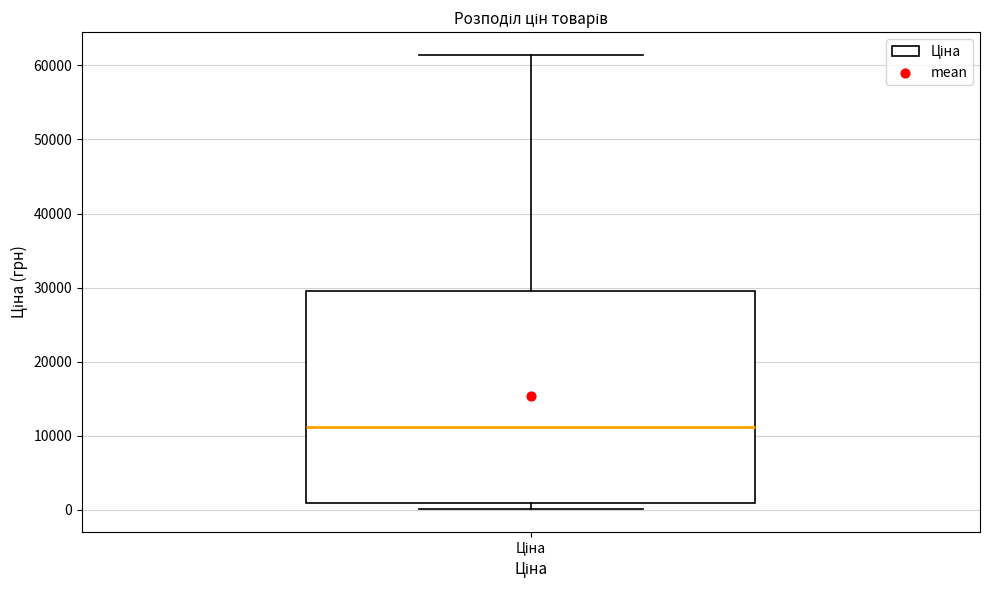

Where is the upper edge of the box for Ціна on the y-axis? The values are not printed on the chart, so give them approximately, as read against the axis.

29000